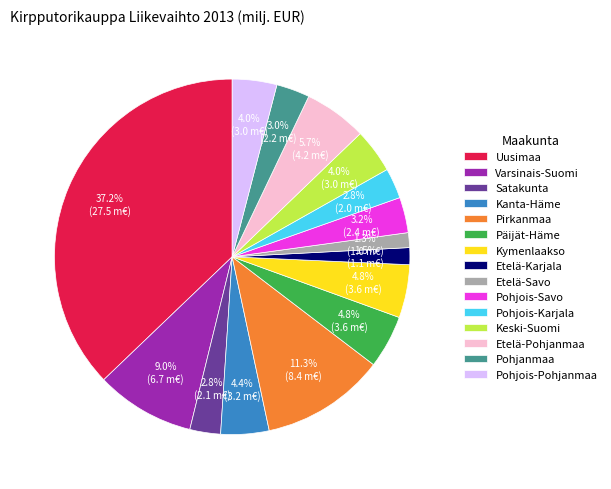

To the nearest percent, what is the difference between the largest and smallest slice percentages?

36%